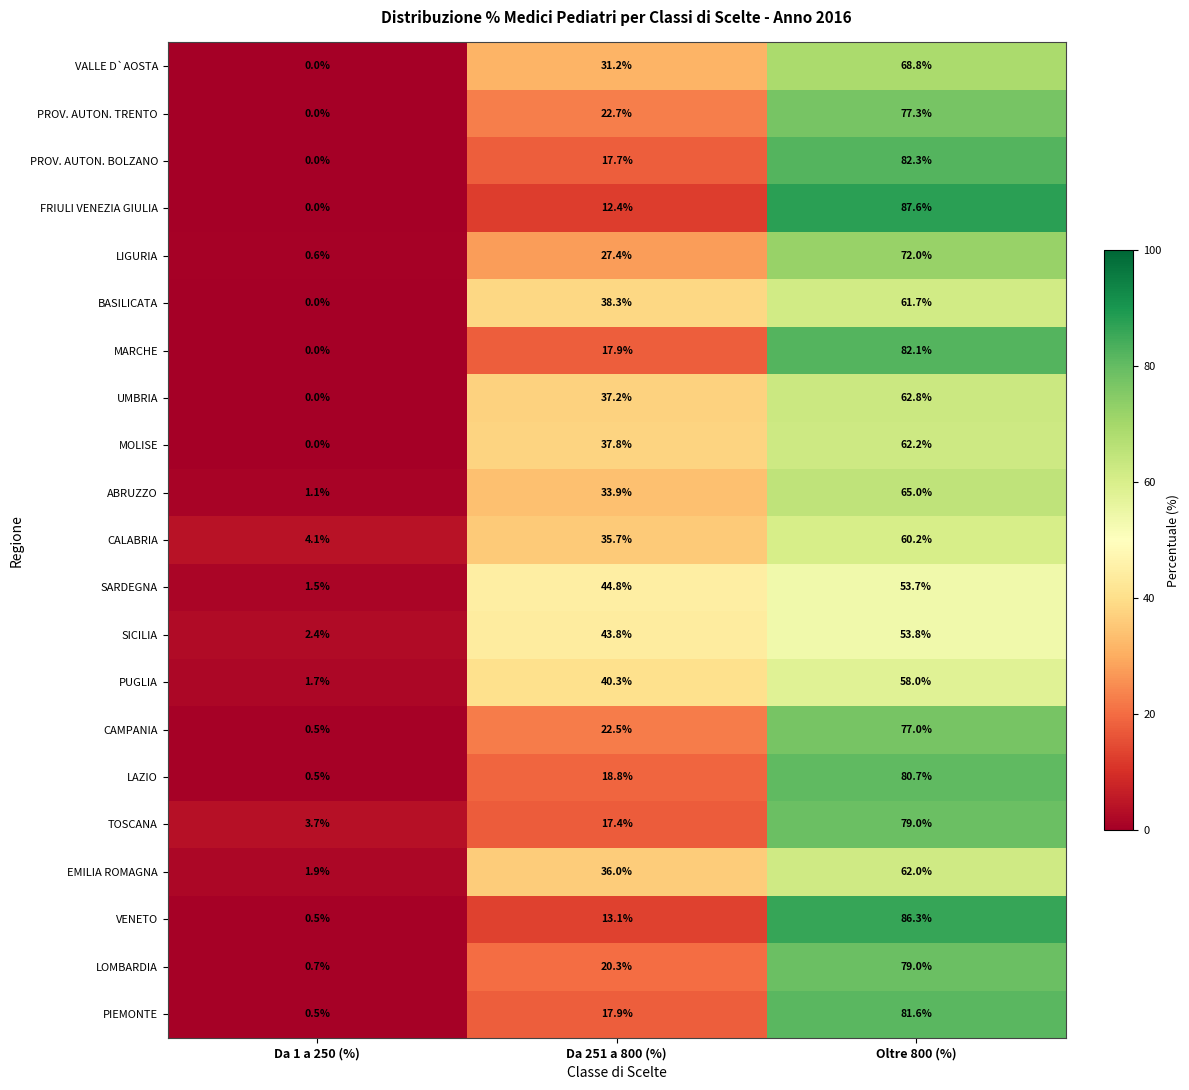

List the labels in order of VENETO value, largest first.

Oltre 800 (%), Da 251 a 800 (%), Da 1 a 250 (%)